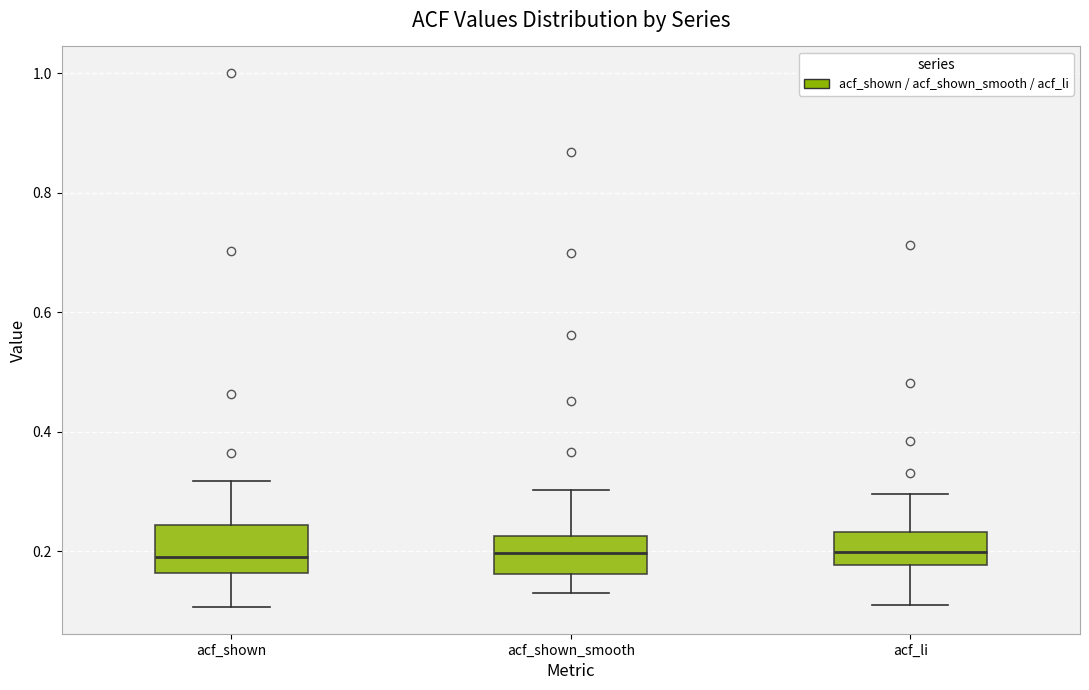

Where is the upper edge of the box for acf_shown_smooth on the y-axis? The values are not printed on the chart, so give them approximately, as read against the axis.

0.22